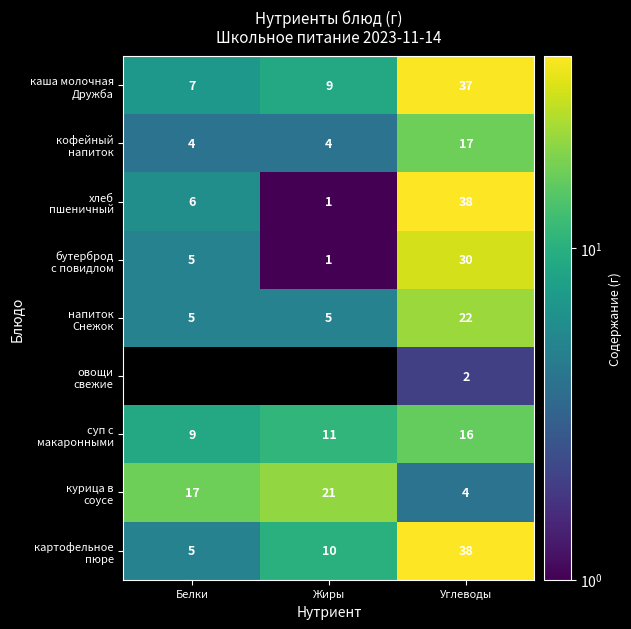

At which category does the chart reach its peak across all series?

Углеводы